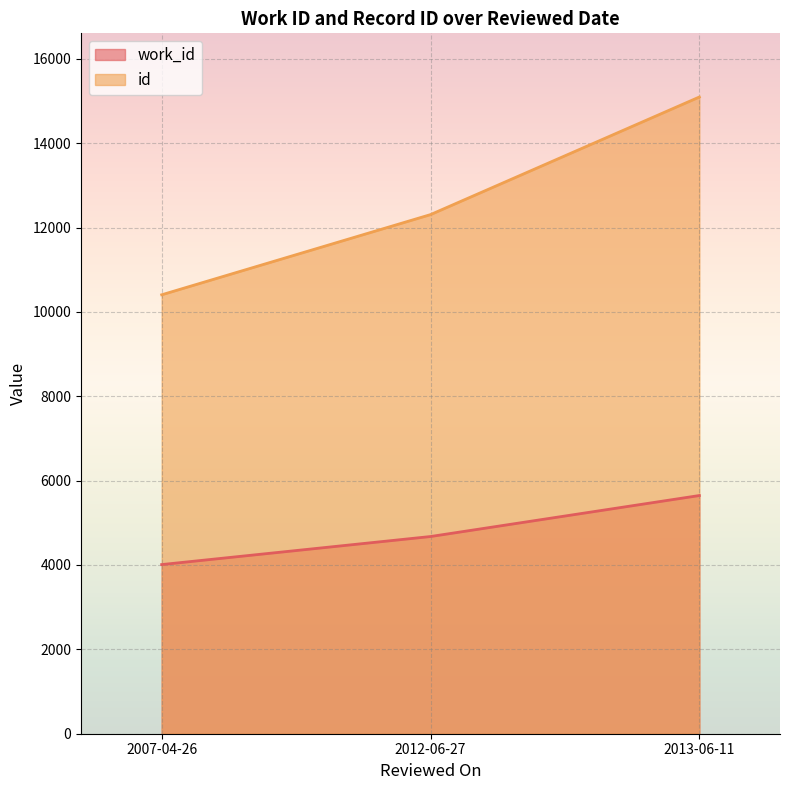

List the labels in order of id value, largest first.

2013-06-11, 2012-06-27, 2007-04-26